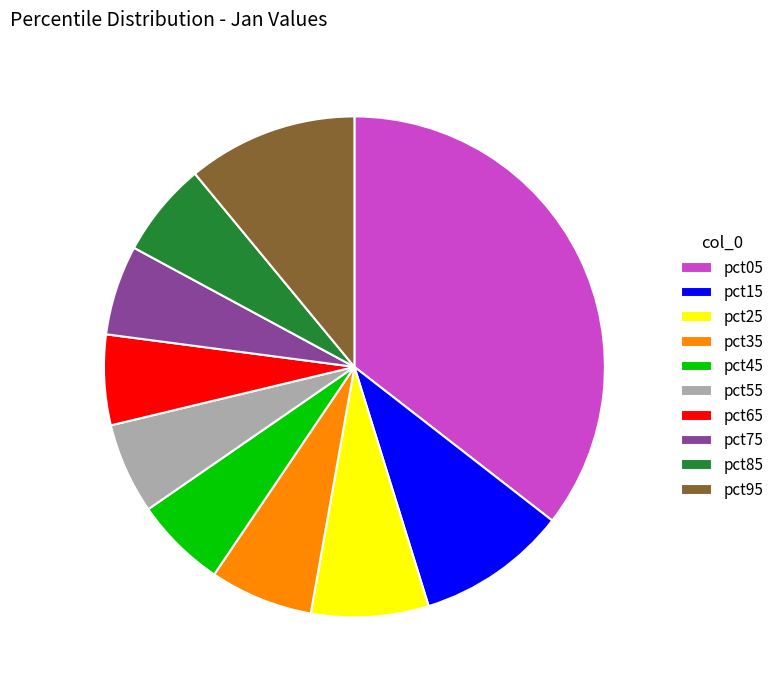

Do pct05 and pct25 together represent more than half of the pie?

No